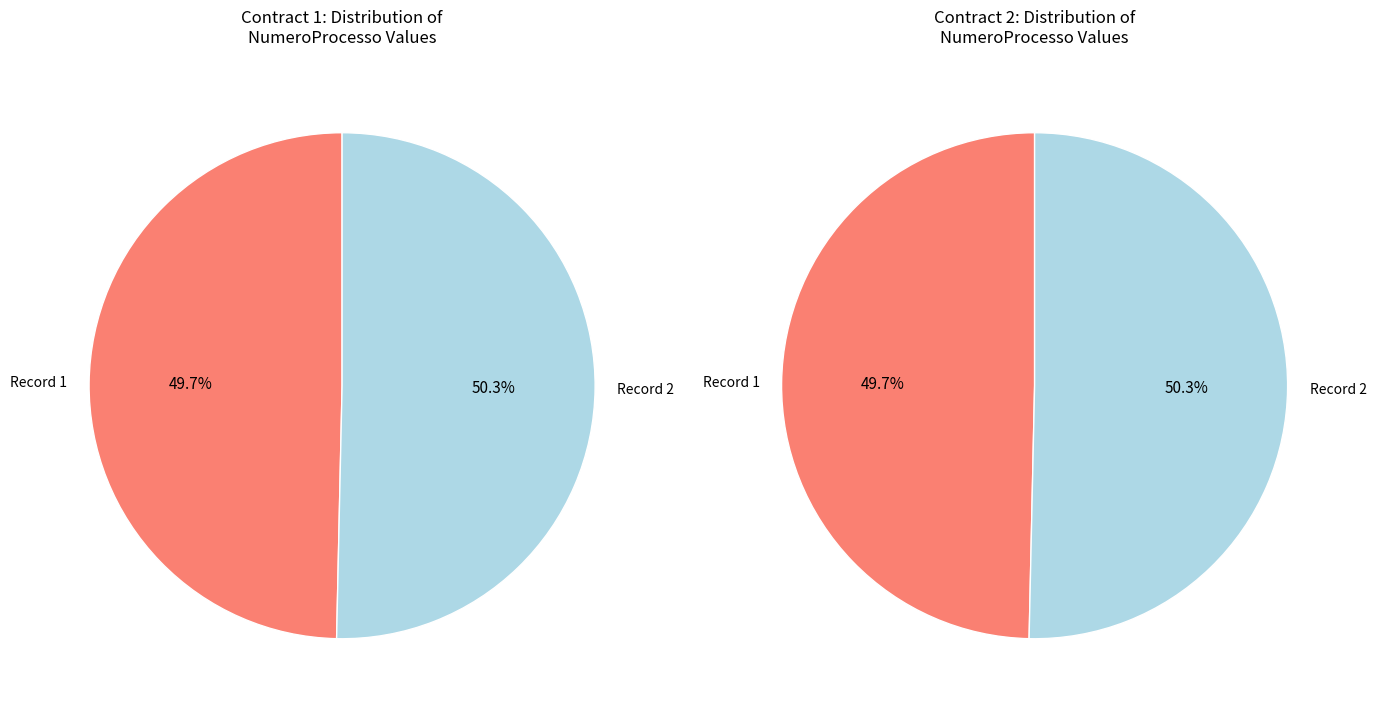

What percentage do CONTRATO/SEJUS/00018/2008 and TERMO DE ADESÃO/SEJUS/00001/2009 together represent?

100.0%